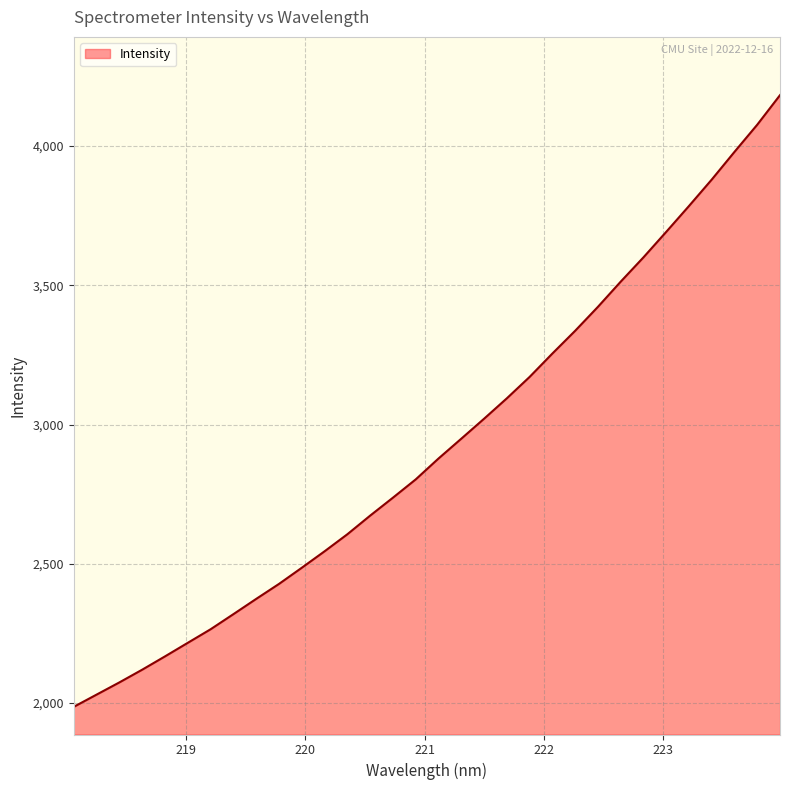

What is the difference between the maximum and minimum values?

2195.4